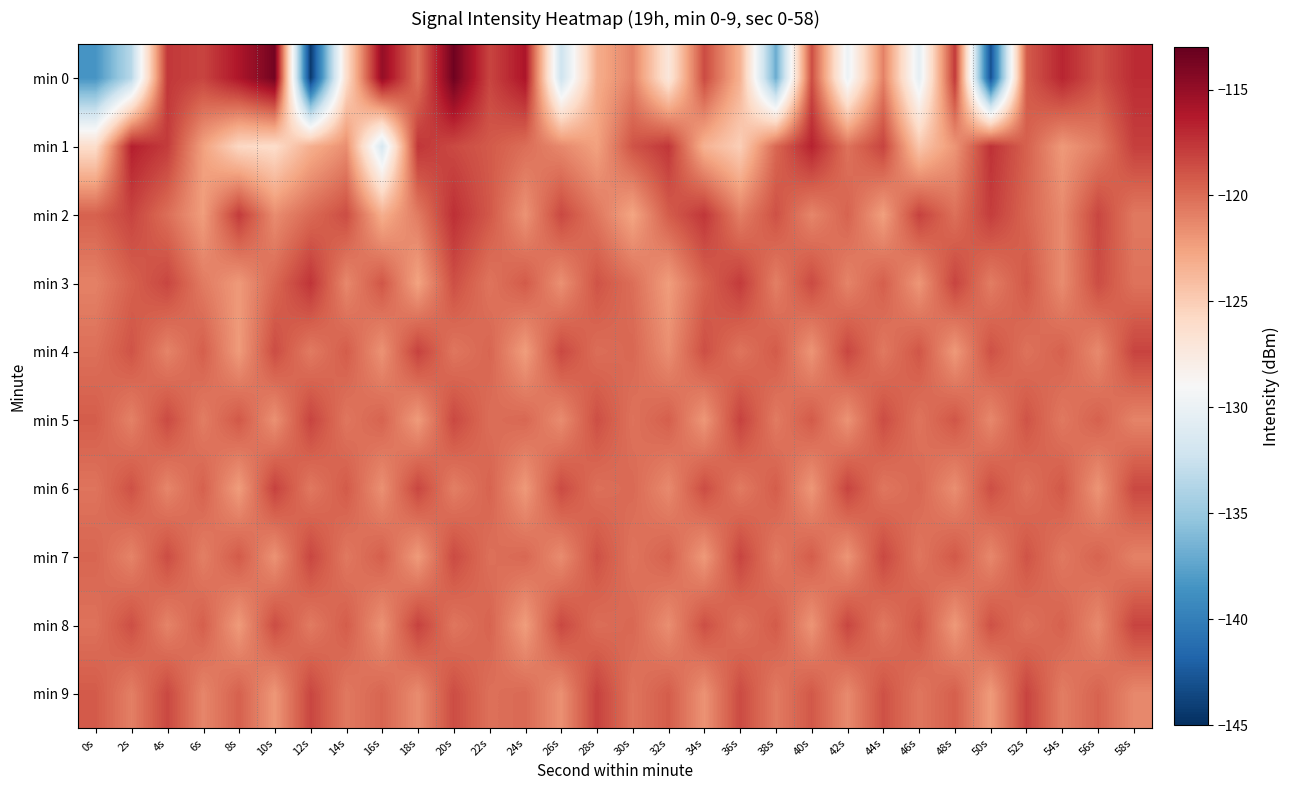

What is the total value across all series at 26s?

-1213.7